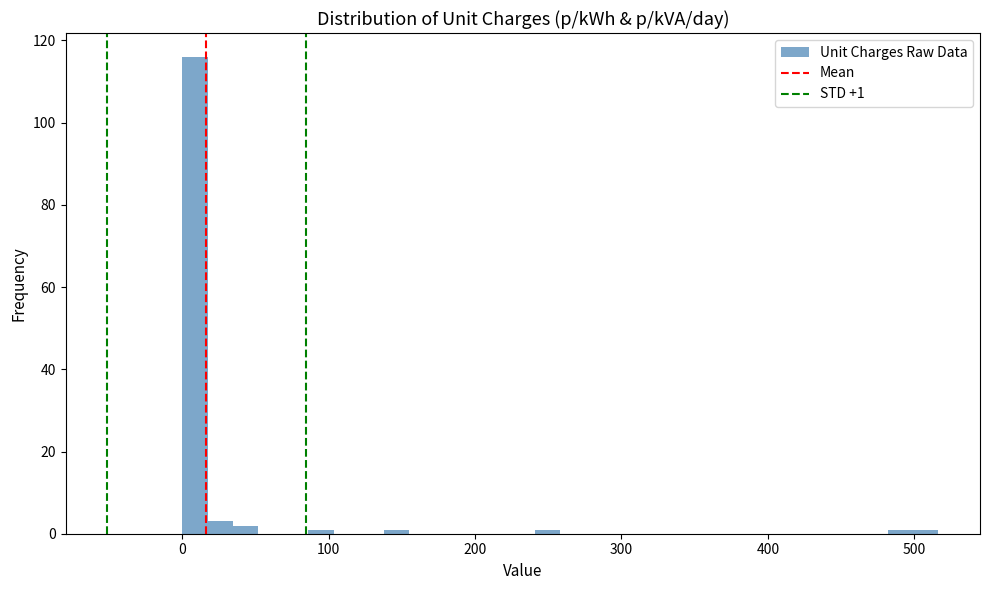

Read against the x-axis, roughly where is the centre of the tallest bar?

10